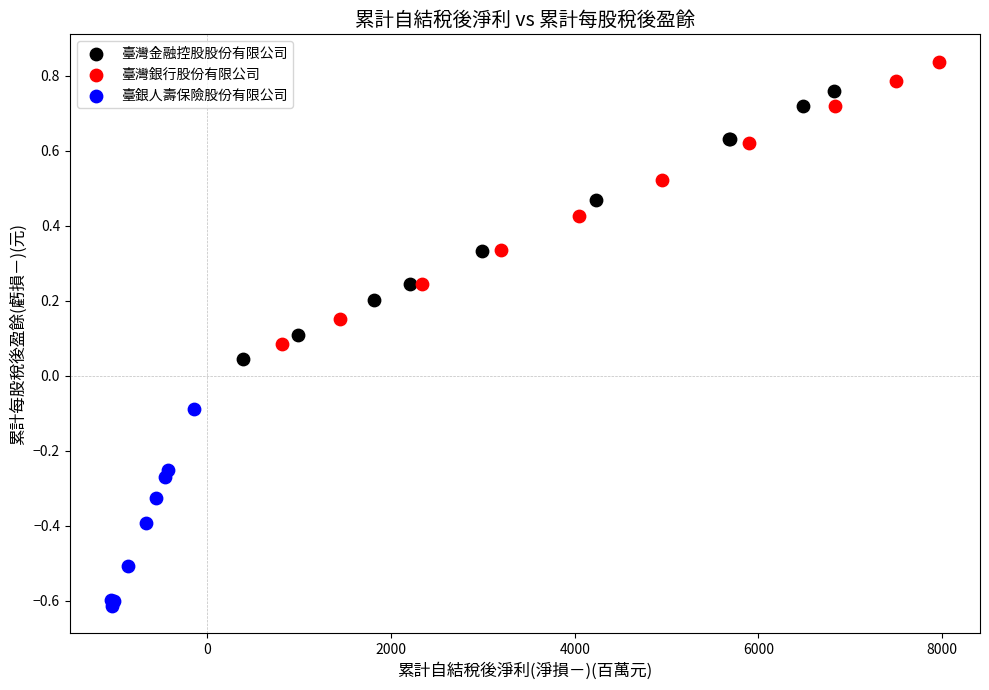

Which series contains the highest Y value?

臺灣銀行股份有限公司